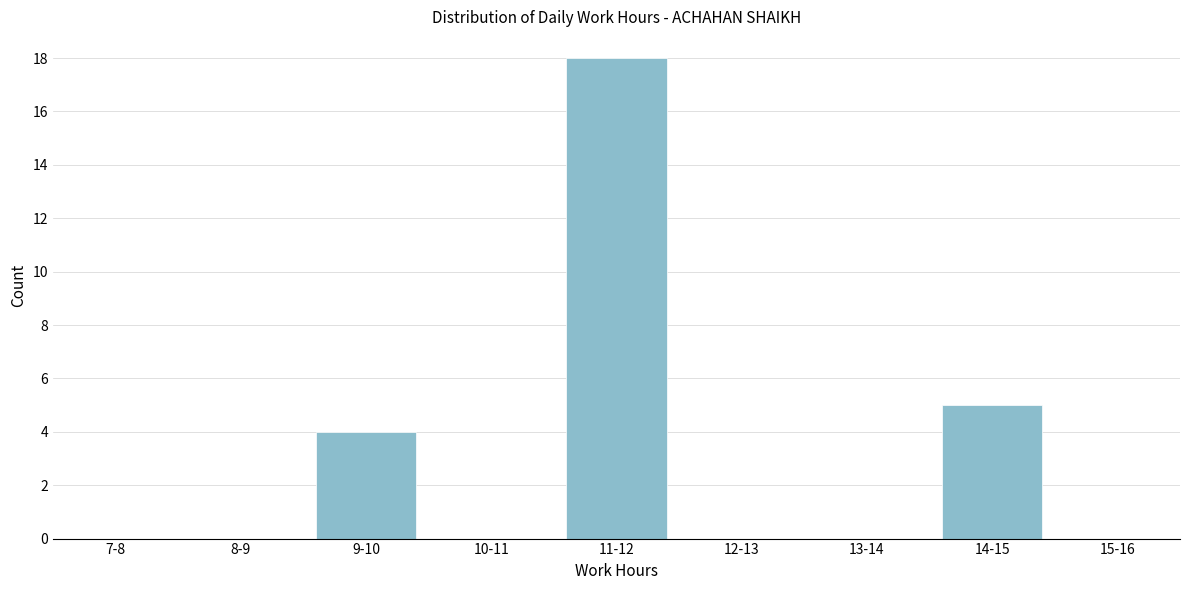

Reading left to right, what are all the values shown in this chart?

7-8=0	8-9=0	9-10=4	10-11=0	11-12=18	12-13=0	13-14=0	14-15=5	15-16=0